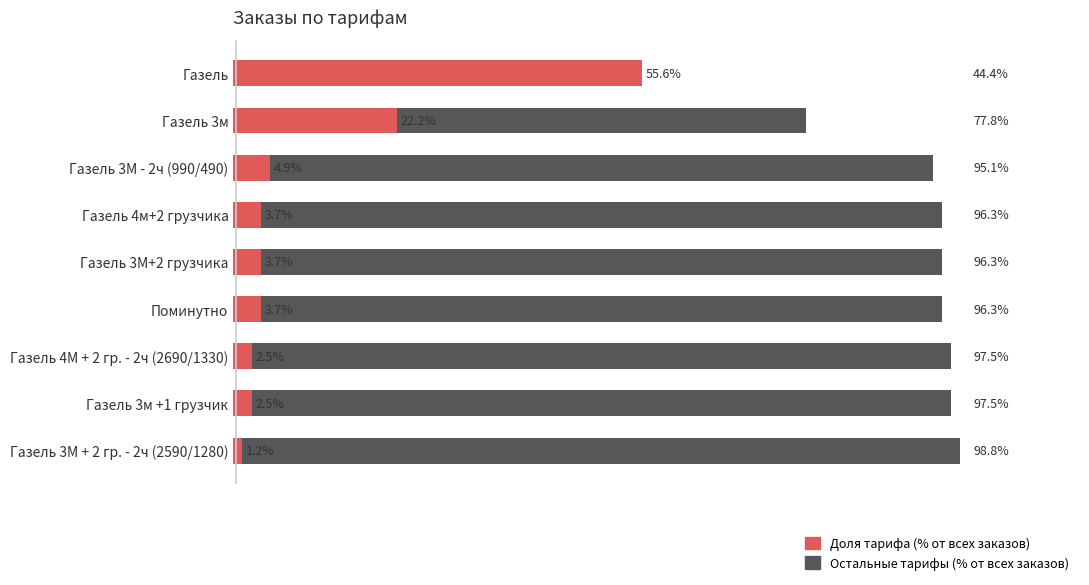

What is the approximate value of Доля тарифа (% от всех) at Поминутно?

3.7